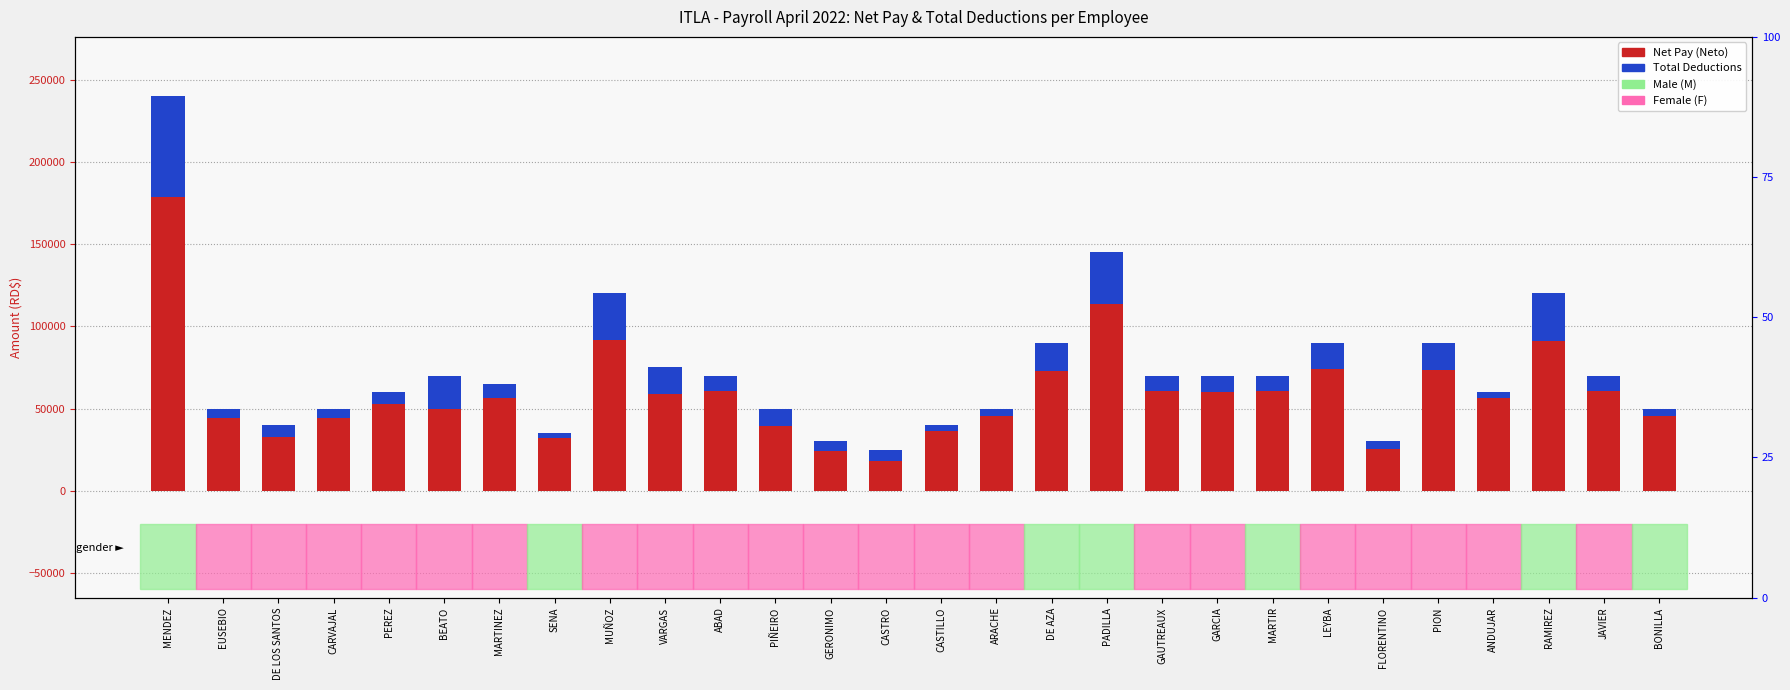

At which label is Neto (Net Pay) closest to 98536?

MUÑOZ